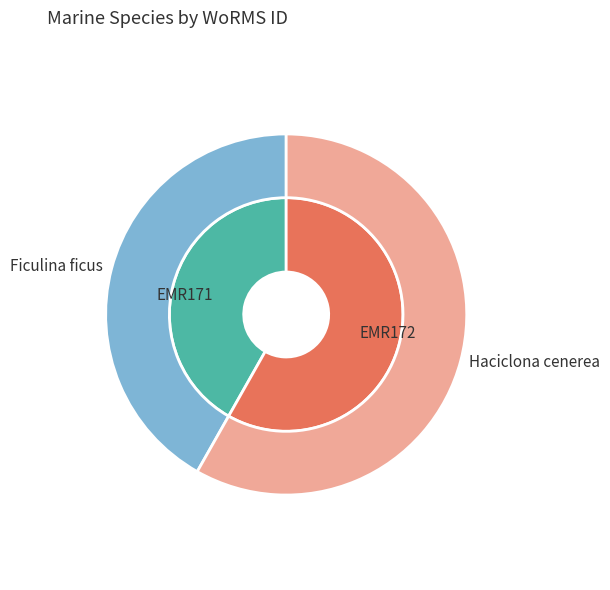

Is there any slice that represents more than half of the pie?

Yes